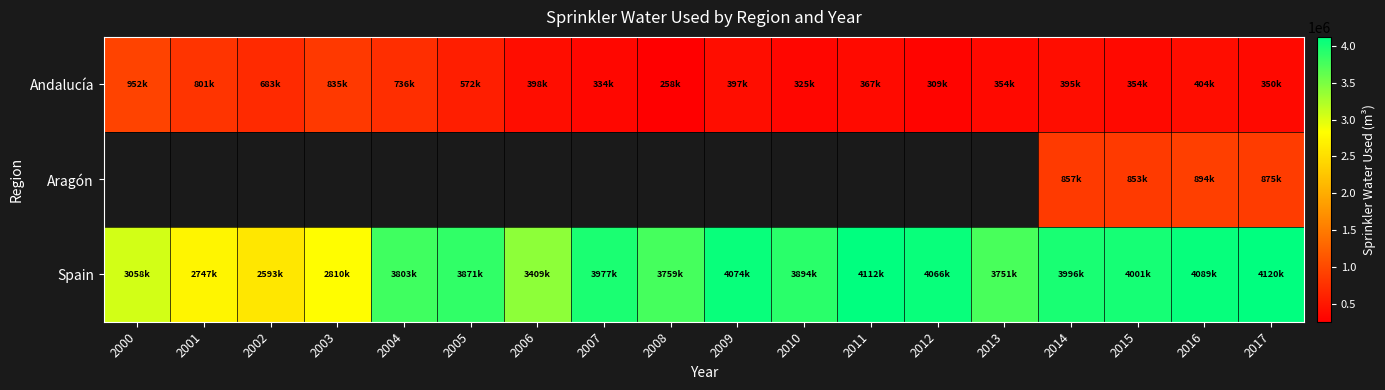

Rank the series at 2016 from lowest to highest value.

Andalucía, Aragón, Spain